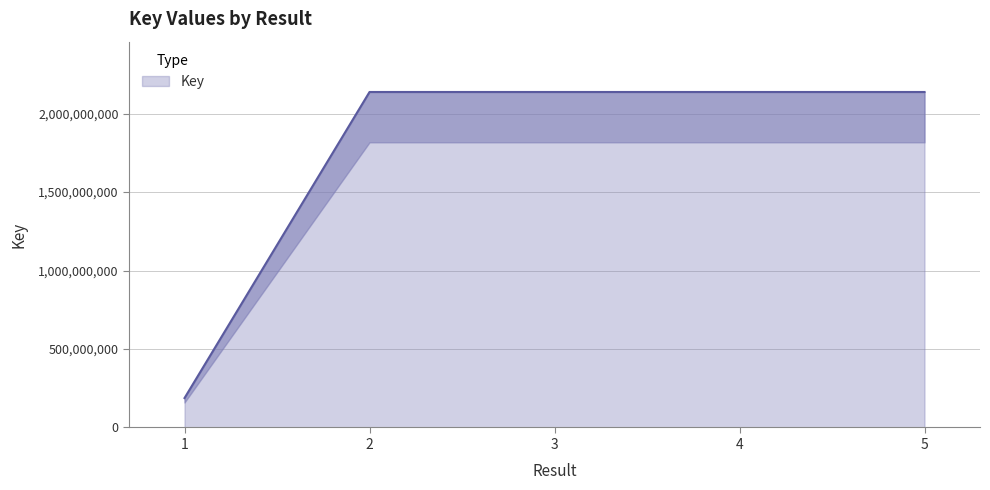

What is the value of the 5th point from the left?

2137750379